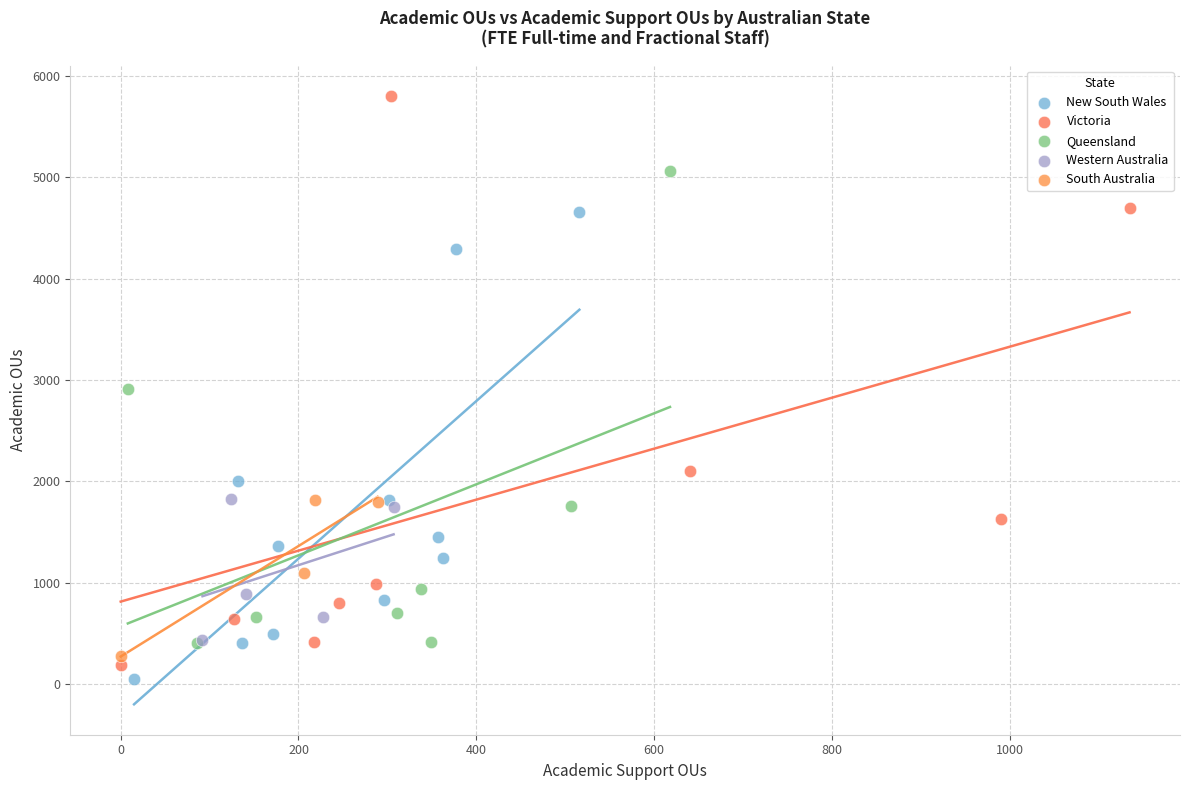

Which series reaches the maximum Y coordinate?

Victoria